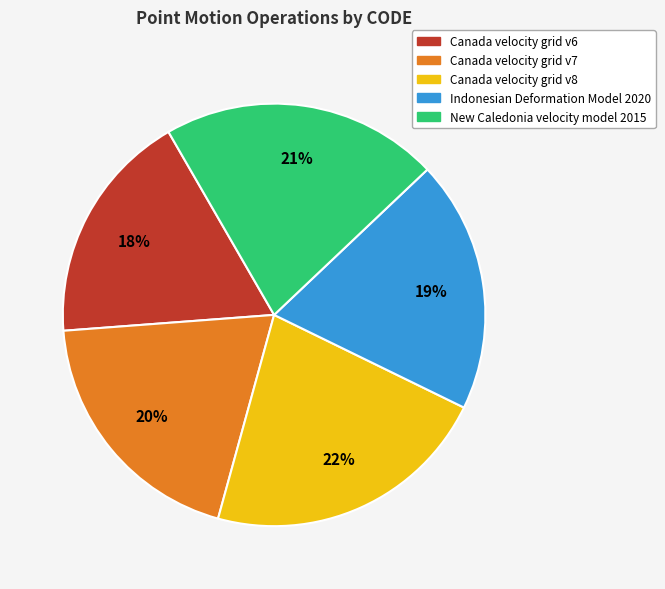

Is New Caledonia velocity model 2015 the majority of the pie?

No